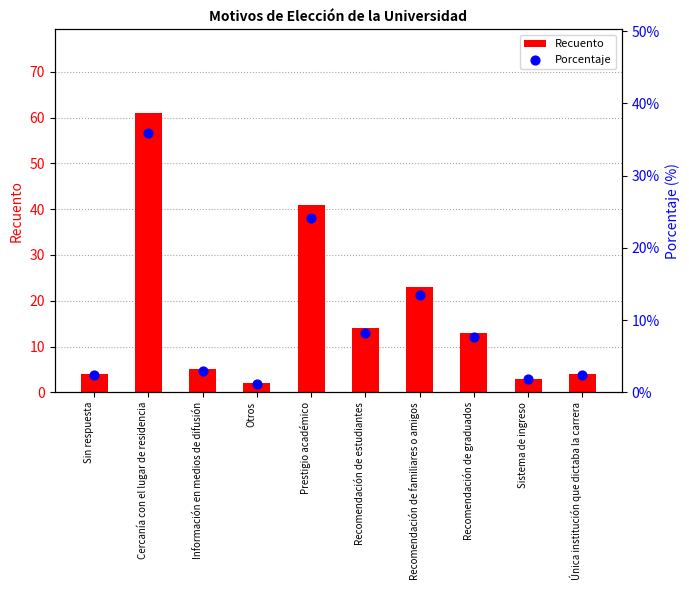

At which category is the sum across all series the highest?

Cercanía con el lugar de residencia